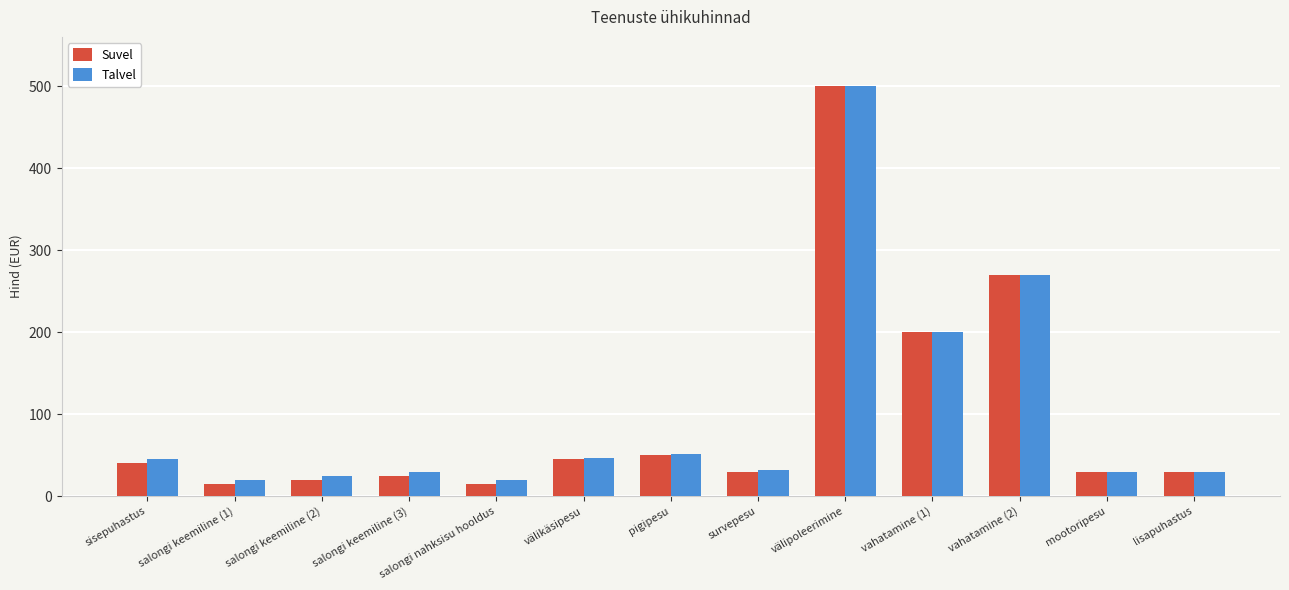

What is the spread (max minus min) of values at salongi keemiline (3)?

5